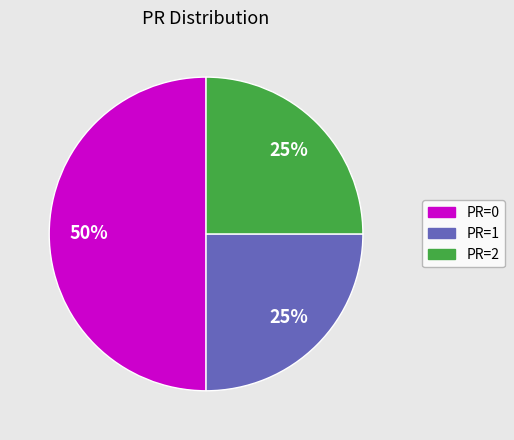

Is it true that PR=2 is 25% of the pie?

True